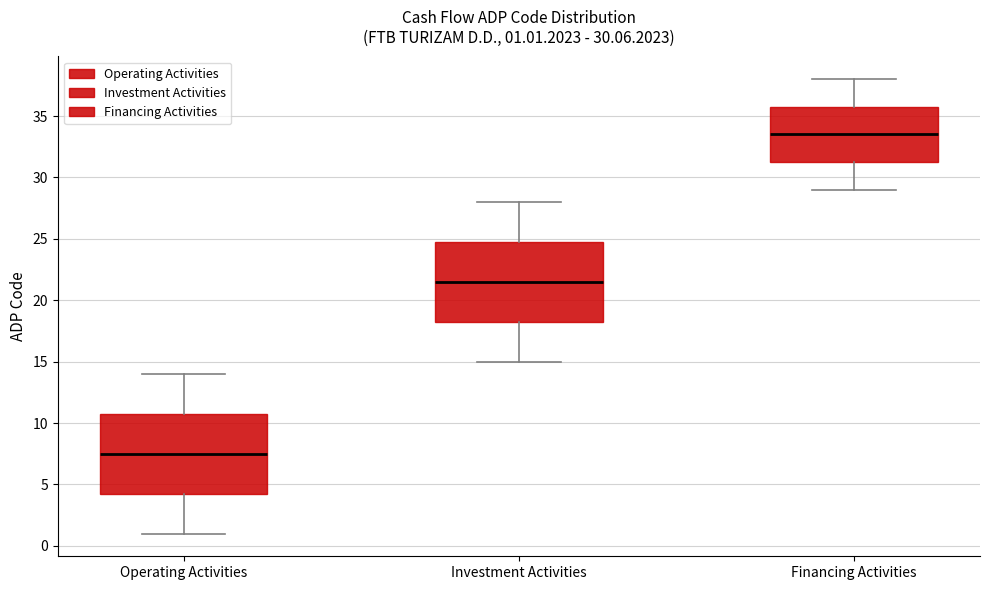

Which box's median line is the highest?

Financing Activities